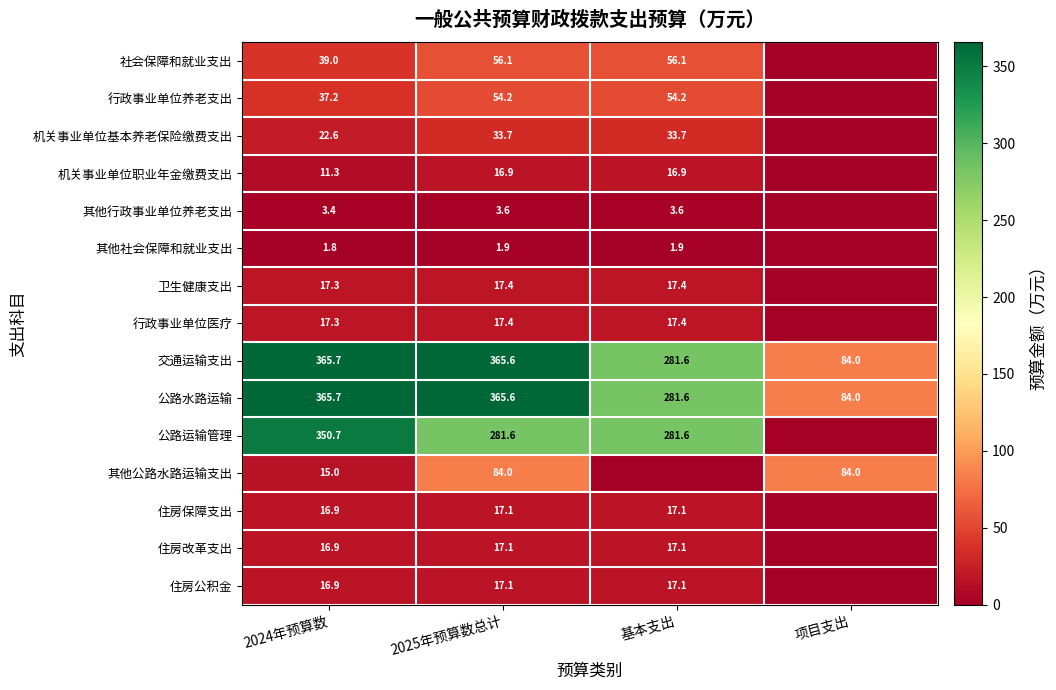

What is the sum of the 行政事业单位医疗 values at 基本支出 and 2025年预算数总计?

34.8